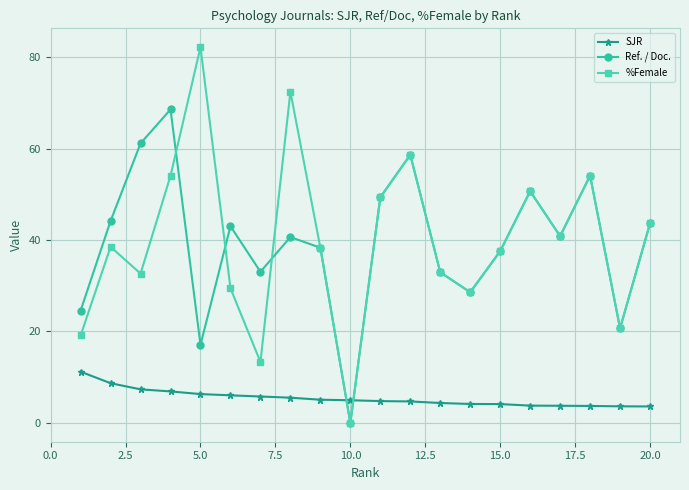

Does the chart display data point markers on the line(s)?

Yes